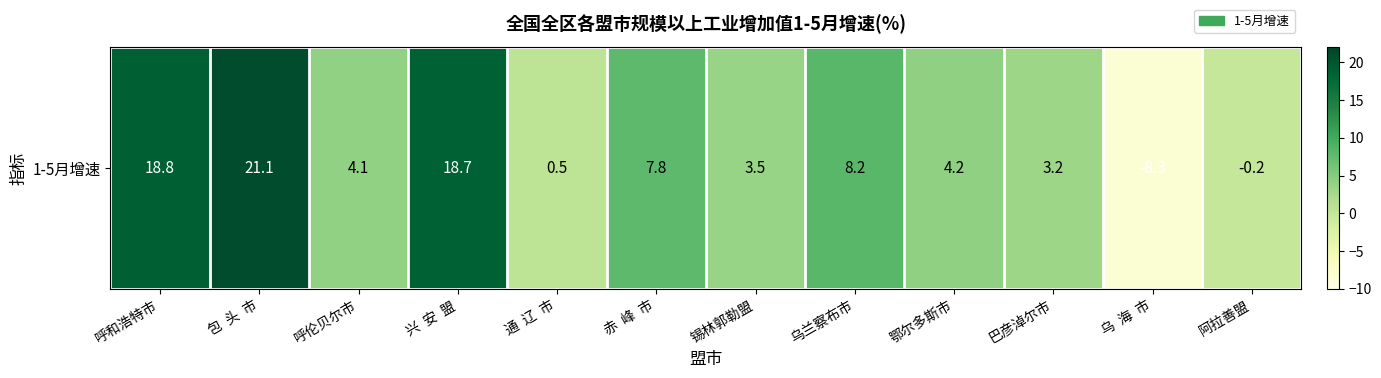

Reading right to left, extract all data points from this chart.

-0.2	-8.3	3.2	4.2	8.2	3.5	7.8	0.5	18.7	4.1	21.1	18.8